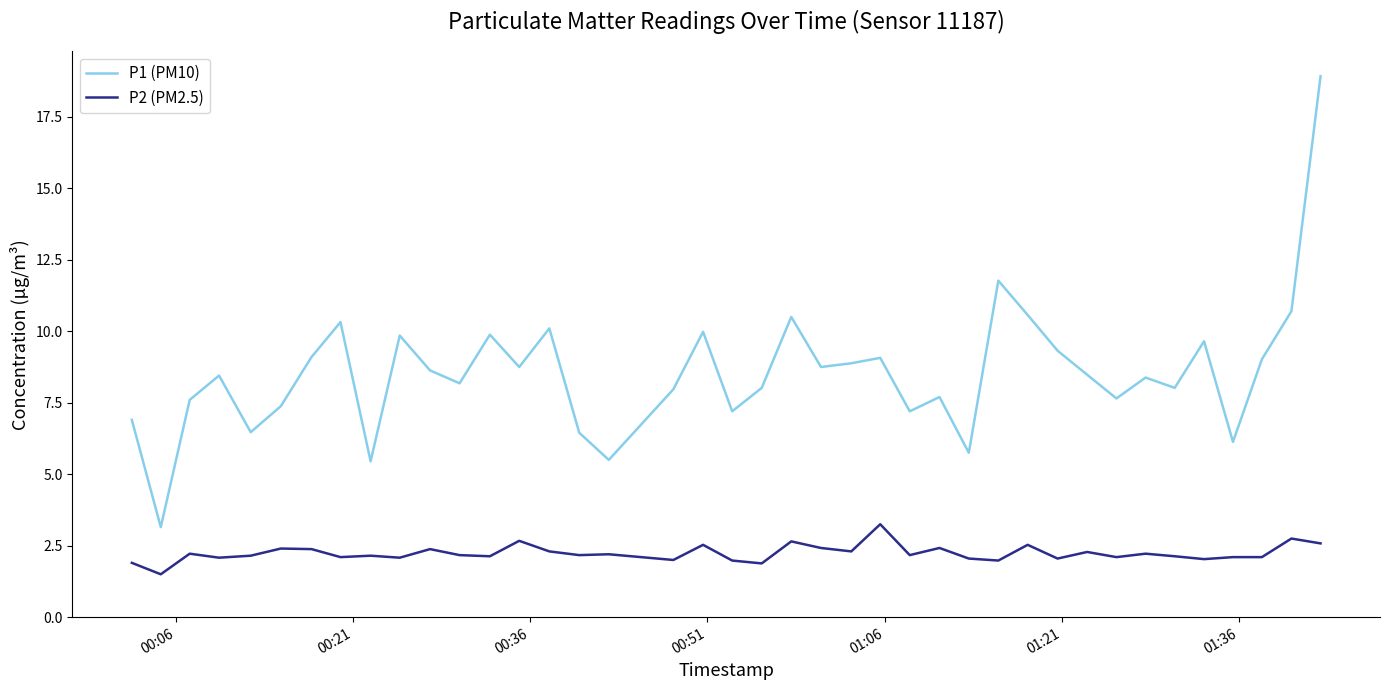

List the series in order of their overall mean, lowest first.

P2 (PM2.5), P1 (PM10)